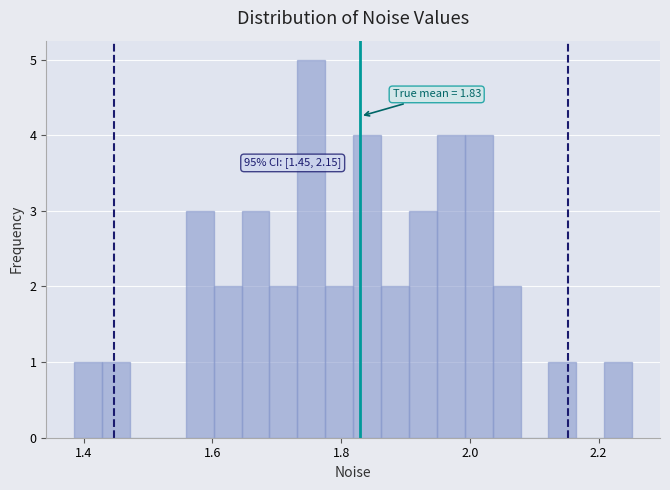

Read against the x-axis, roughly where is the centre of the tallest bar?

1.76